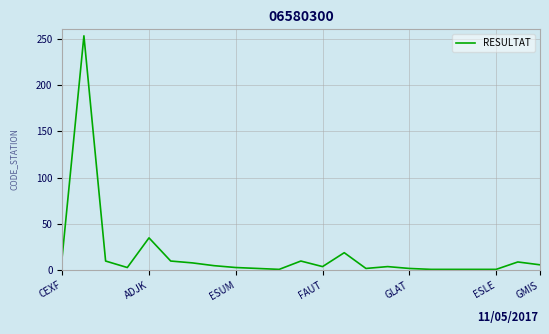

What is the smallest value displayed?

1